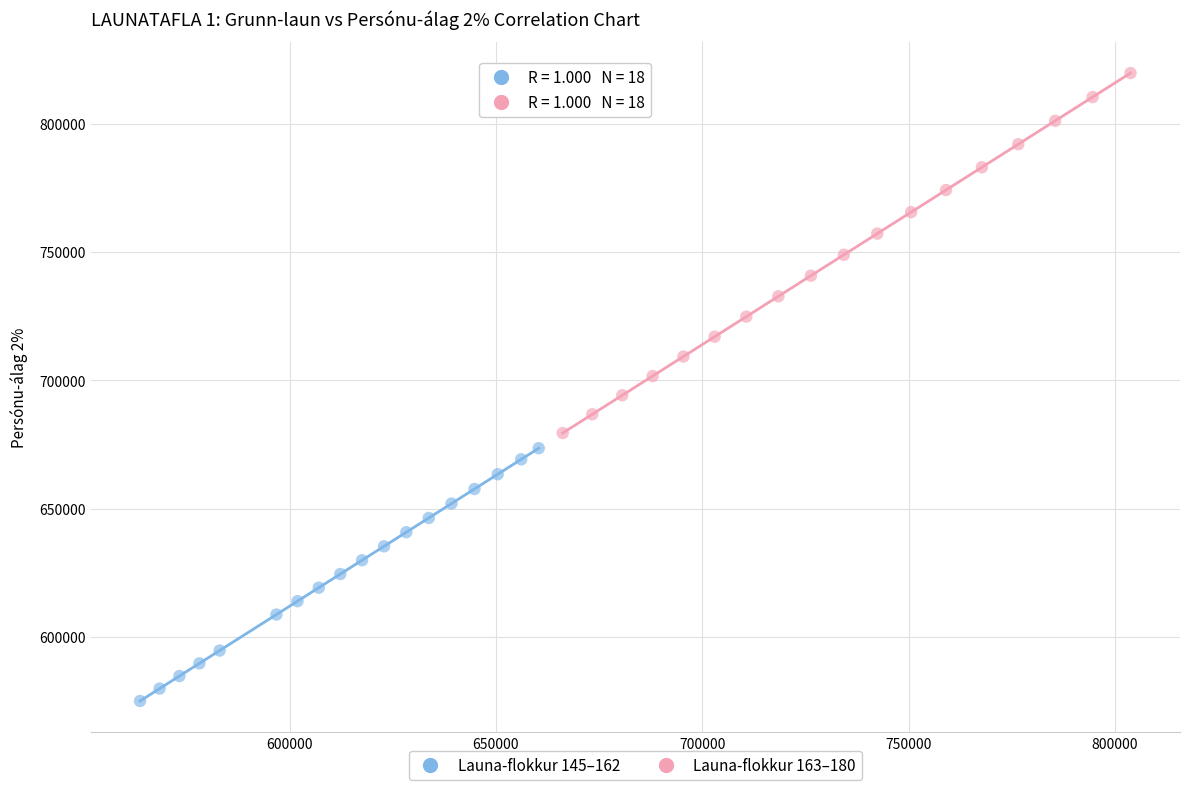

Which series contains the lowest Y value?

Launa-flokkur 145–162